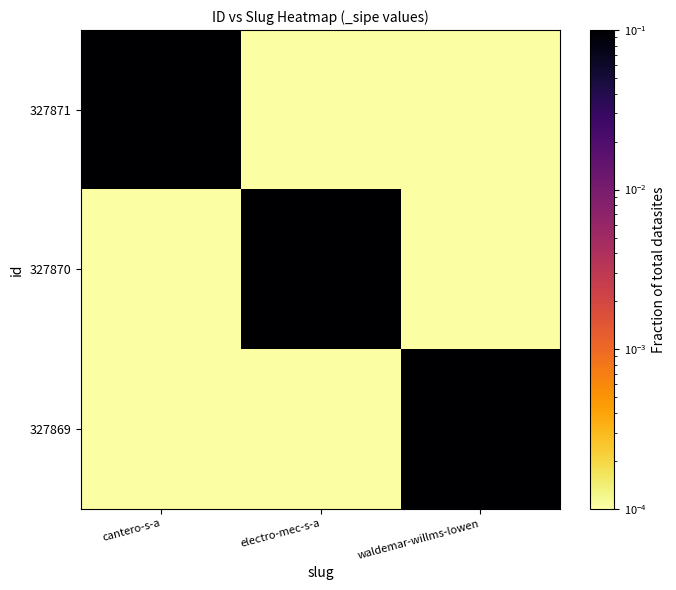

Rank the series at electro-mec-s-a from highest to lowest value.

327870, 327871, 327869